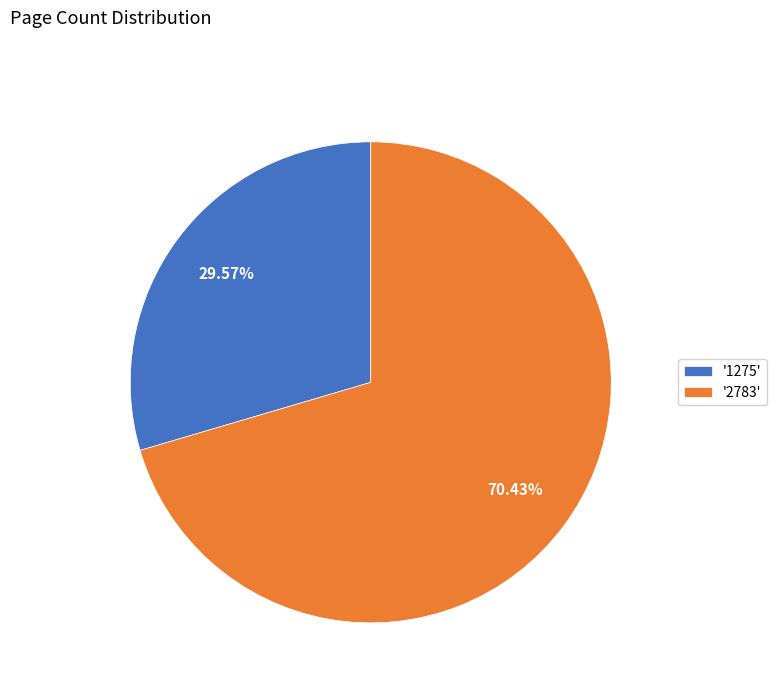

Approximately how many times larger is the value at '2783' compared to '1275'?

2.4